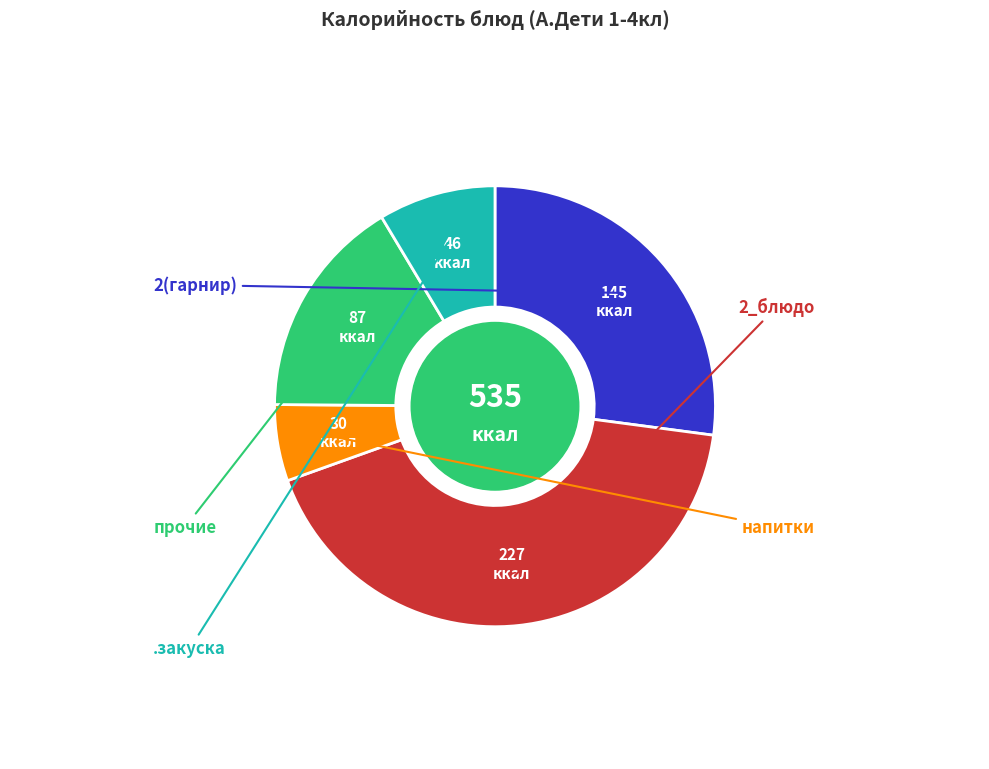

How many slices are in this pie chart?

5